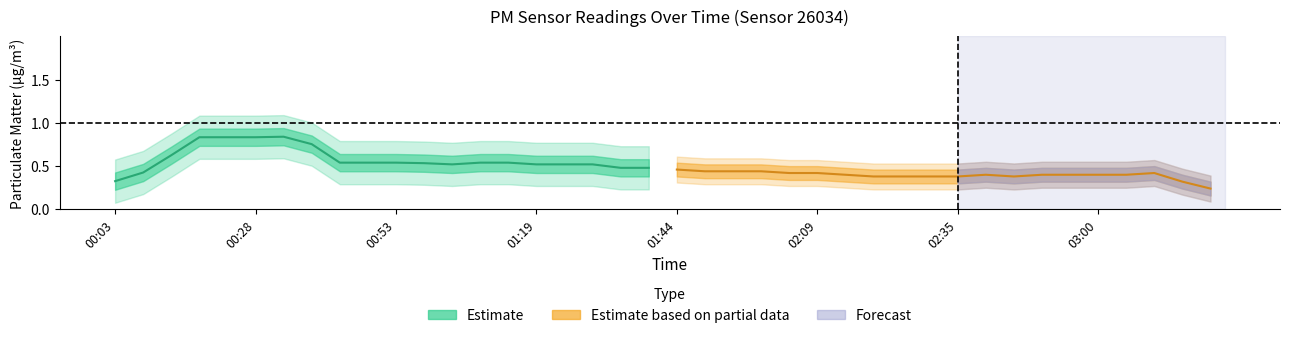

True or false: P2 and P1 cross at least once.

False